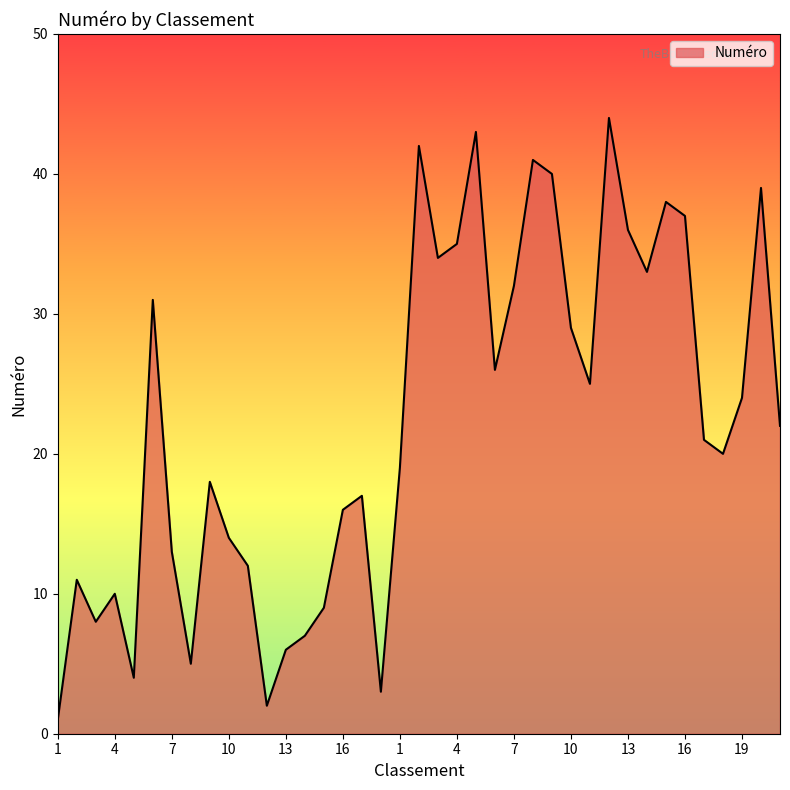

What is the difference between the maximum and minimum values?

43